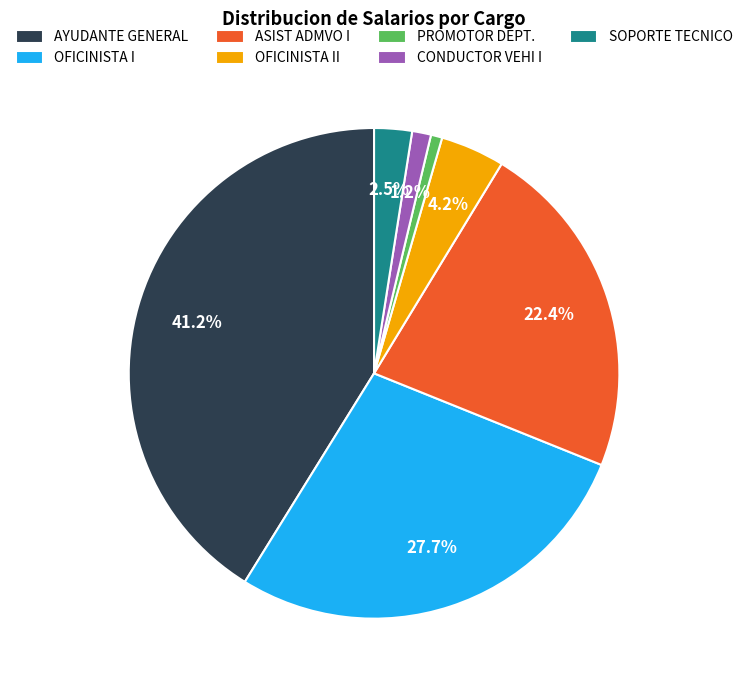

Which category has the biggest portion of the pie?

AYUDANTE GENERAL